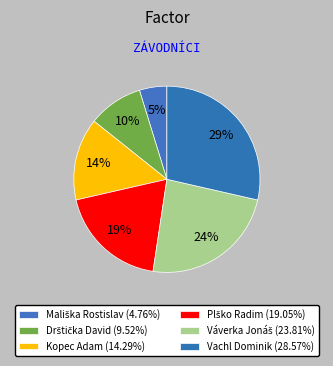

Is it true that Vachl Dominik is 29% of the pie?

True